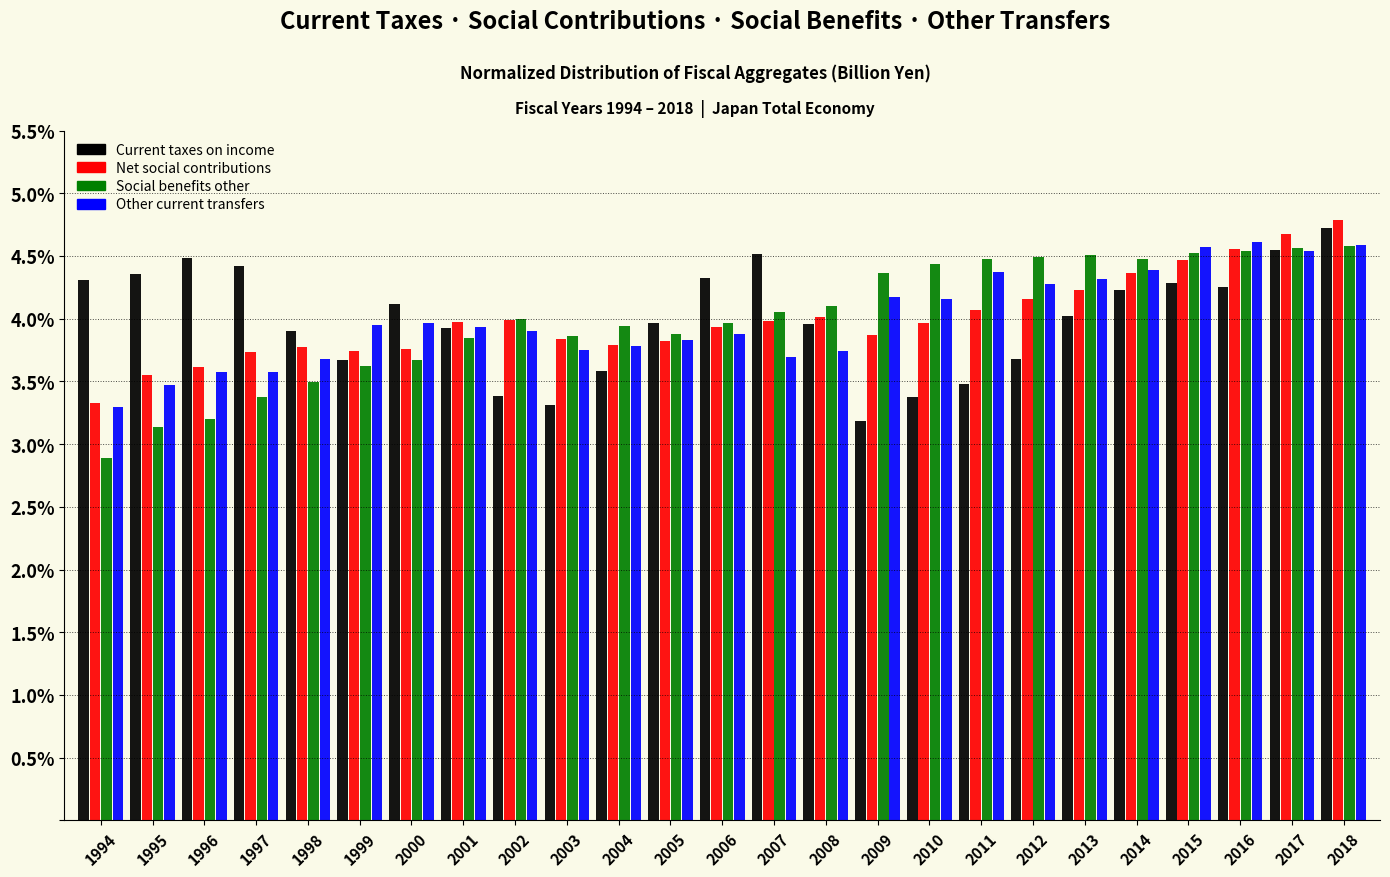

What value does the Social benefits other series have at 2005?

3.9